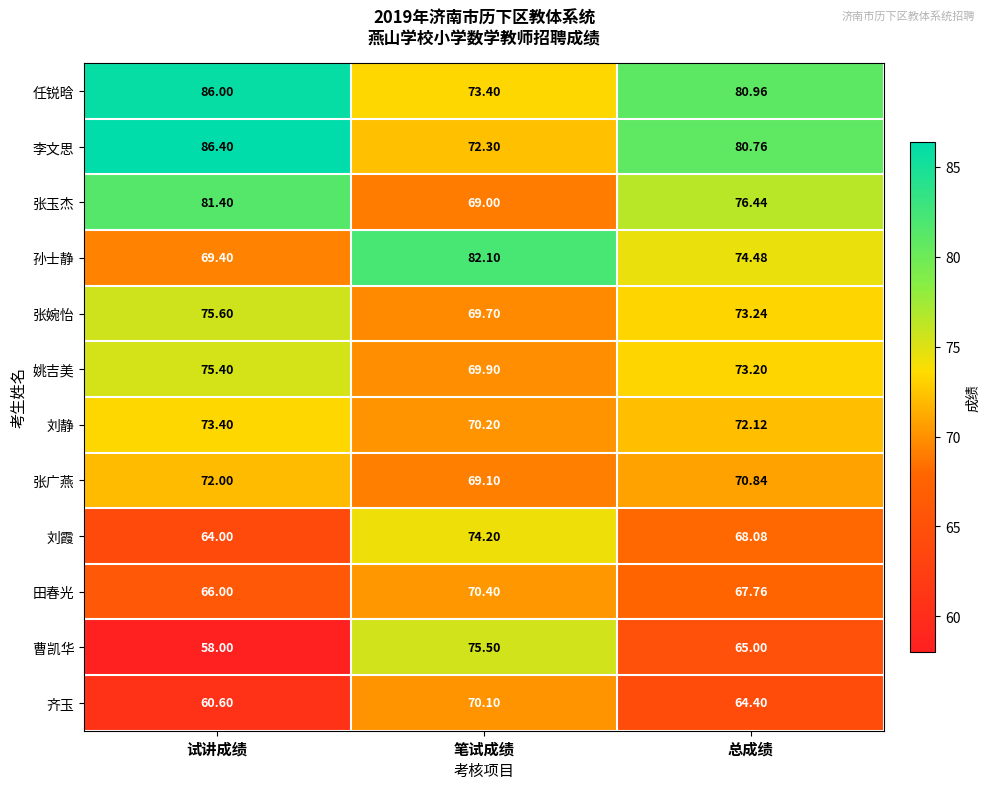

At which label does 田春光 first exceed 67?

笔试成绩